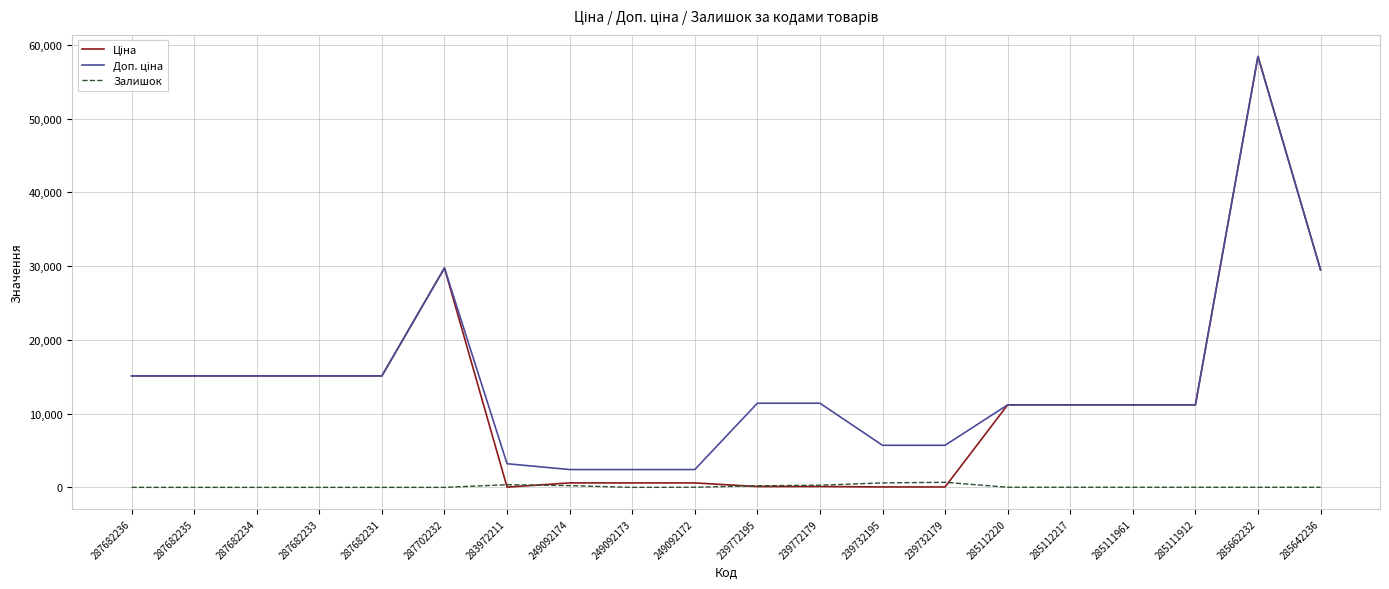

At which category is the sum across all series the highest?

285662232